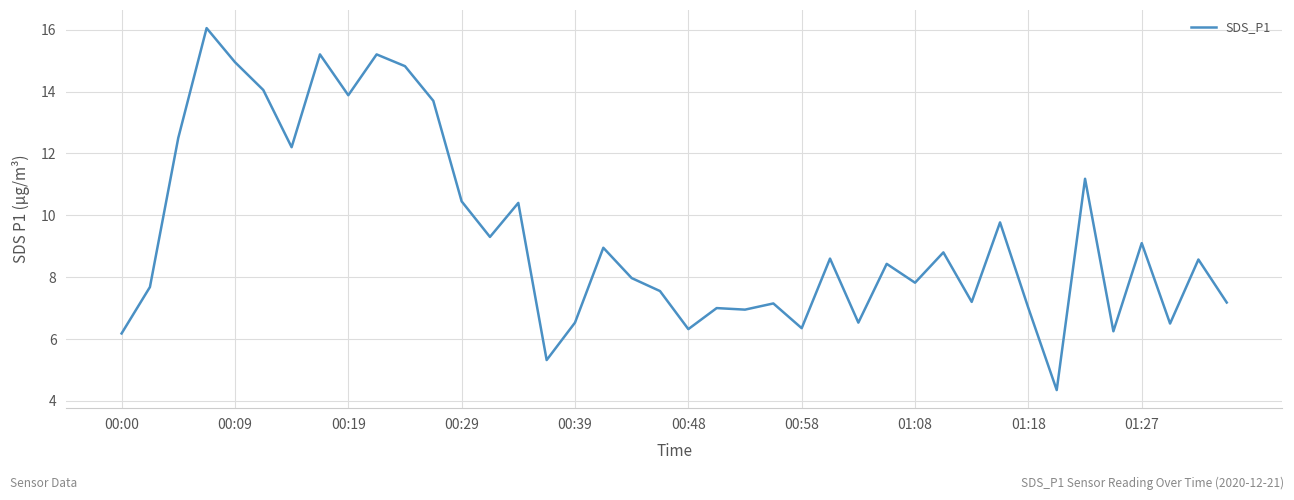

How many lines are shown in the chart?

1